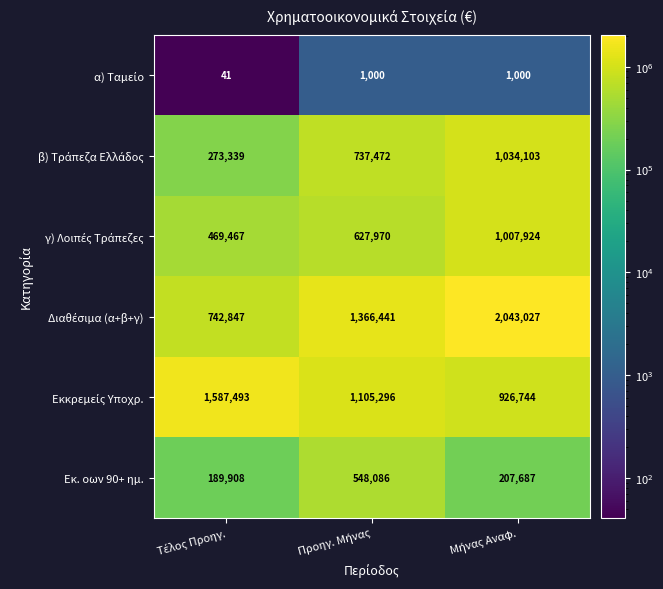

What is the greatest value displayed?

2043027